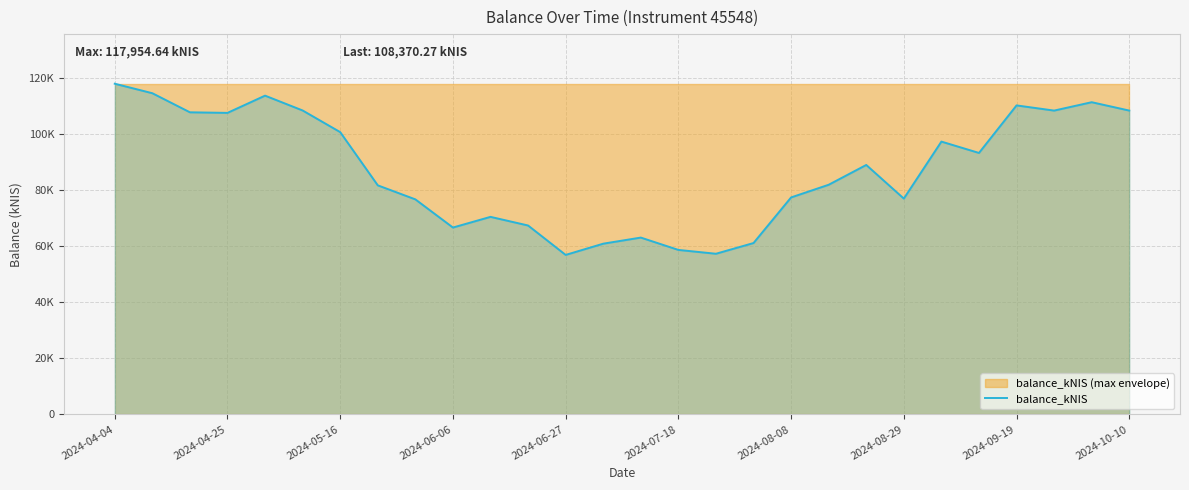

Which label corresponds to the largest value in the chart?

2024-04-04